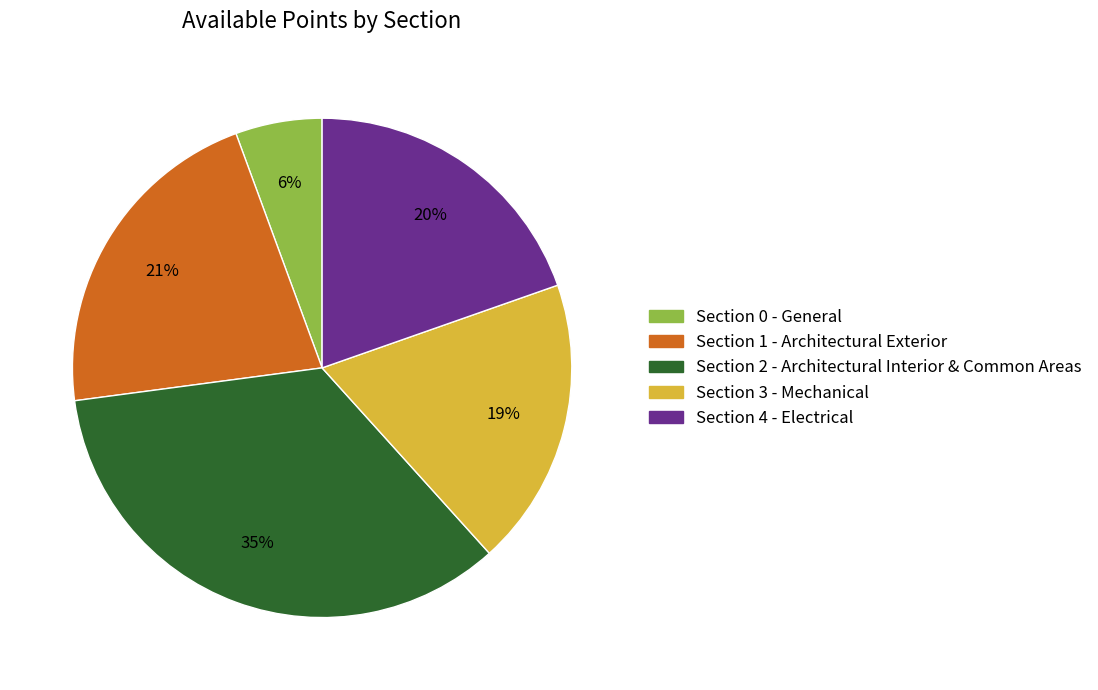

What percentage is the Section 1 - Architectural Exterior slice, to the nearest percent?

21%